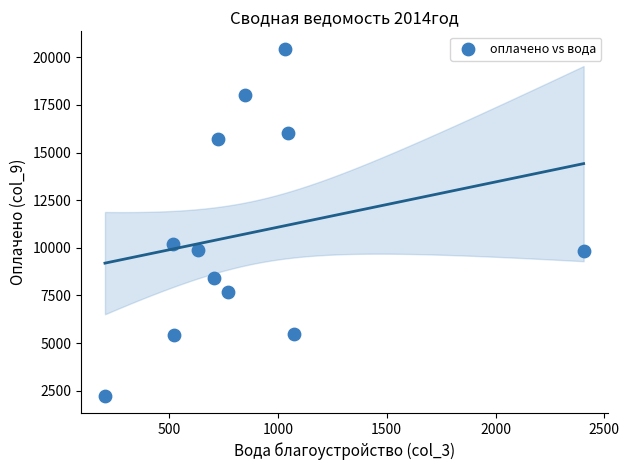

What is the average Y value?

10783.5